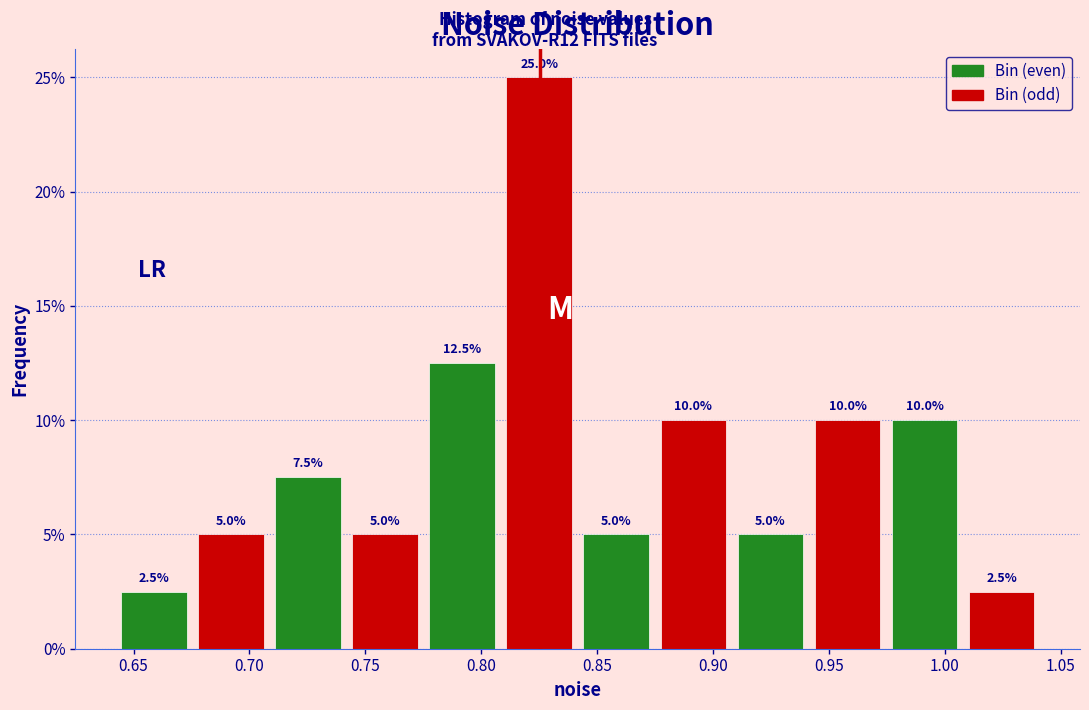

Over which range of the x-axis is the bar tallest?

0.810 to 0.840